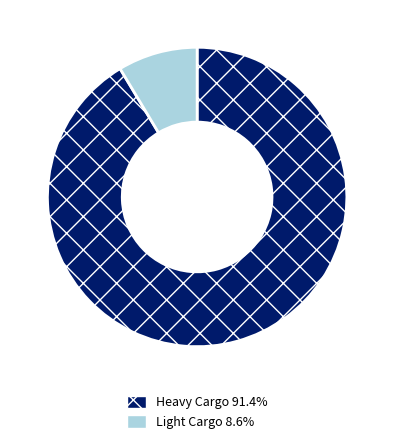

Count the number of slices in the pie.

2